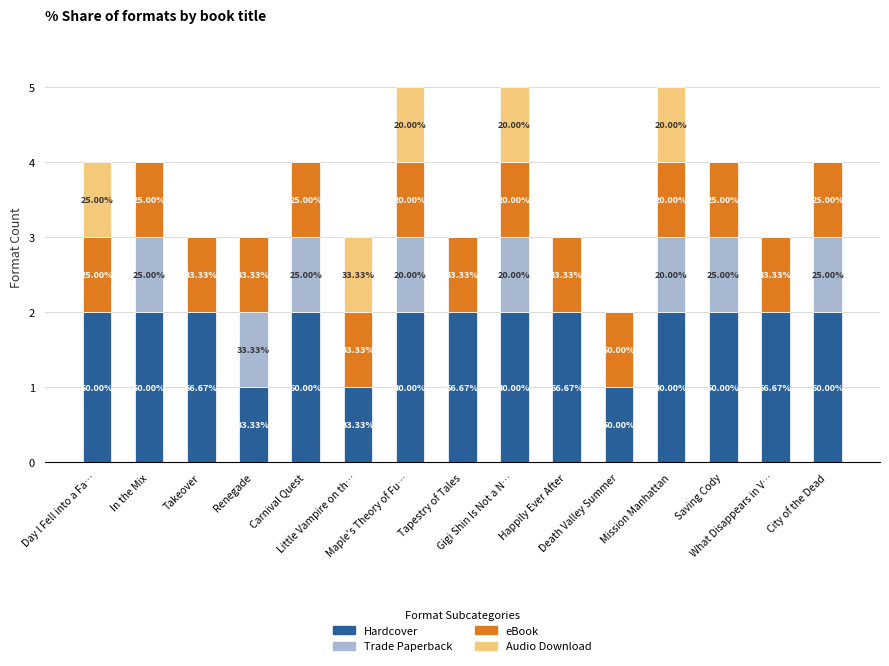

Rank the categories by Trade Paperback value from highest to lowest.

In the Mix, Renegade, Carnival Quest, Maple's Theory of Fu…, Gigi Shin Is Not a N…, Mission Manhattan, Saving Cody, City of the Dead, Day I Fell into a Fa…, Takeover, Little Vampire on th…, Tapestry of Tales, Happily Ever After, Death Valley Summer, What Disappears in V…